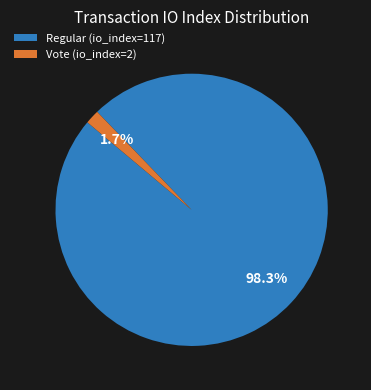

How many segments does this pie chart have?

2